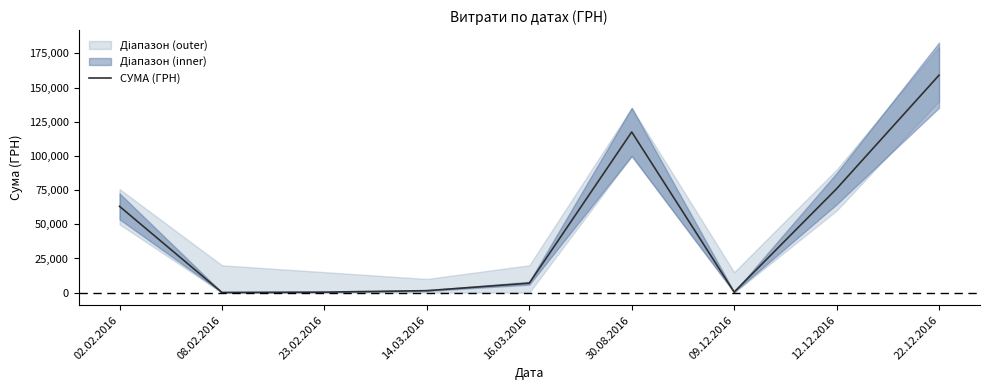

Reading left to right, what are all the values shown in this chart?

02.02.2016=63139.4	08.02.2016=135.7	23.02.2016=373.4	14.03.2016=1449.0	16.03.2016=6915.8	30.08.2016=117559.4	09.12.2016=410.0	12.12.2016=76008.2	22.12.2016=159095.4